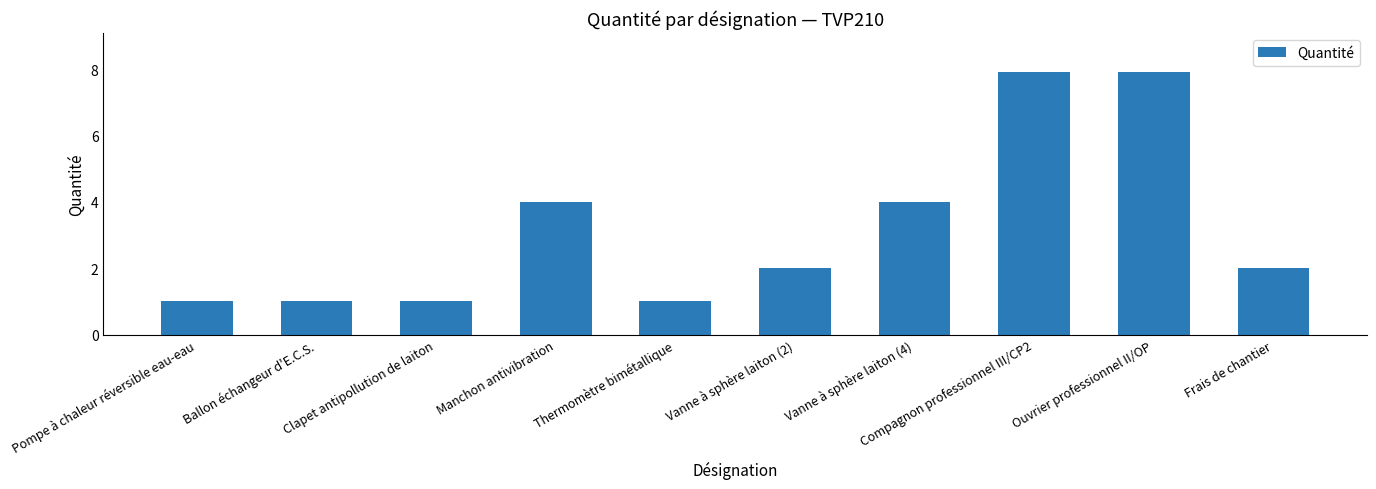

At which label does the data first exceed 2?

Manchon antivibration